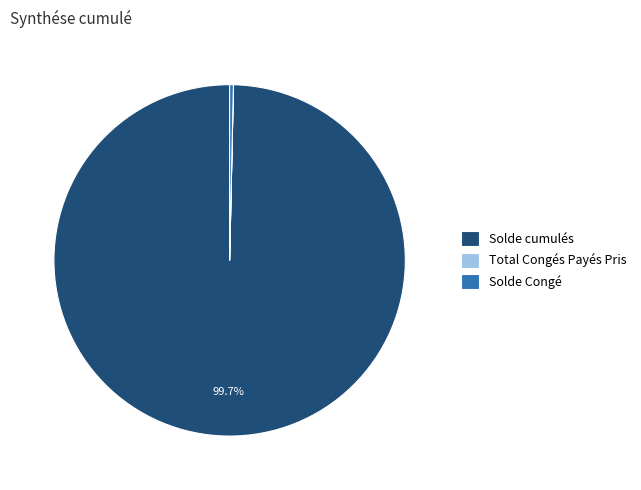

Does any single category account for the majority?

Yes